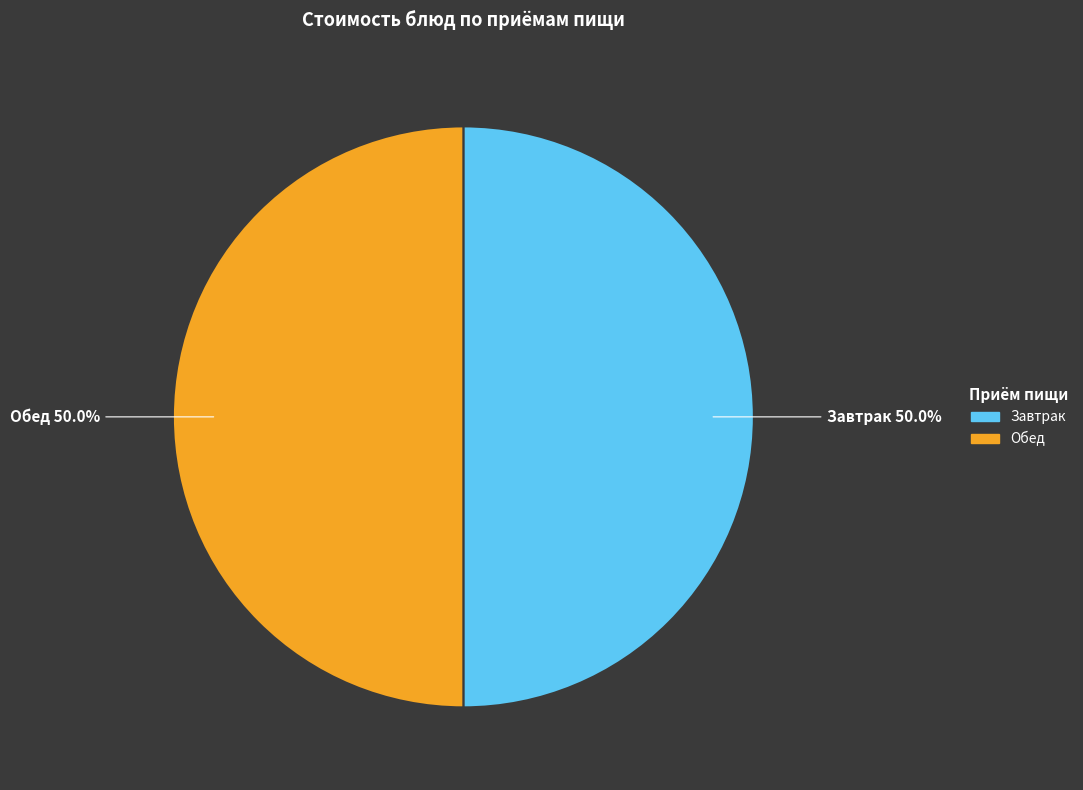

Count the number of slices in the pie.

2